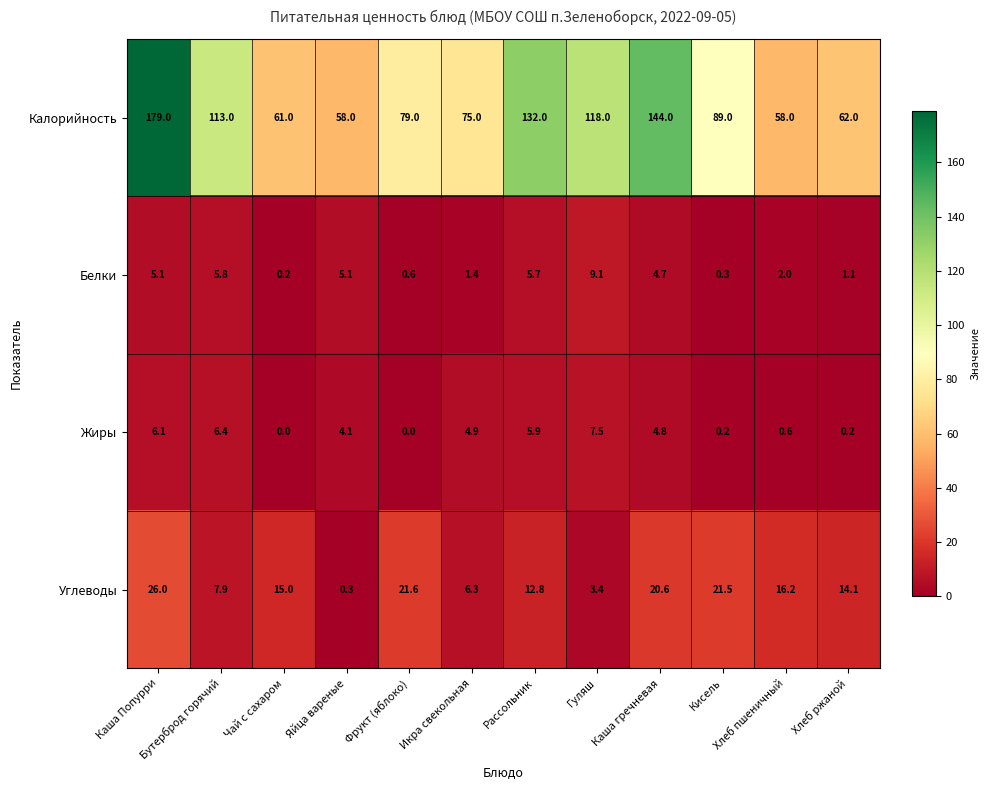

Rank the series at Икра свекольная from lowest to highest value.

Белки, Жиры, Углеводы, Калорийность